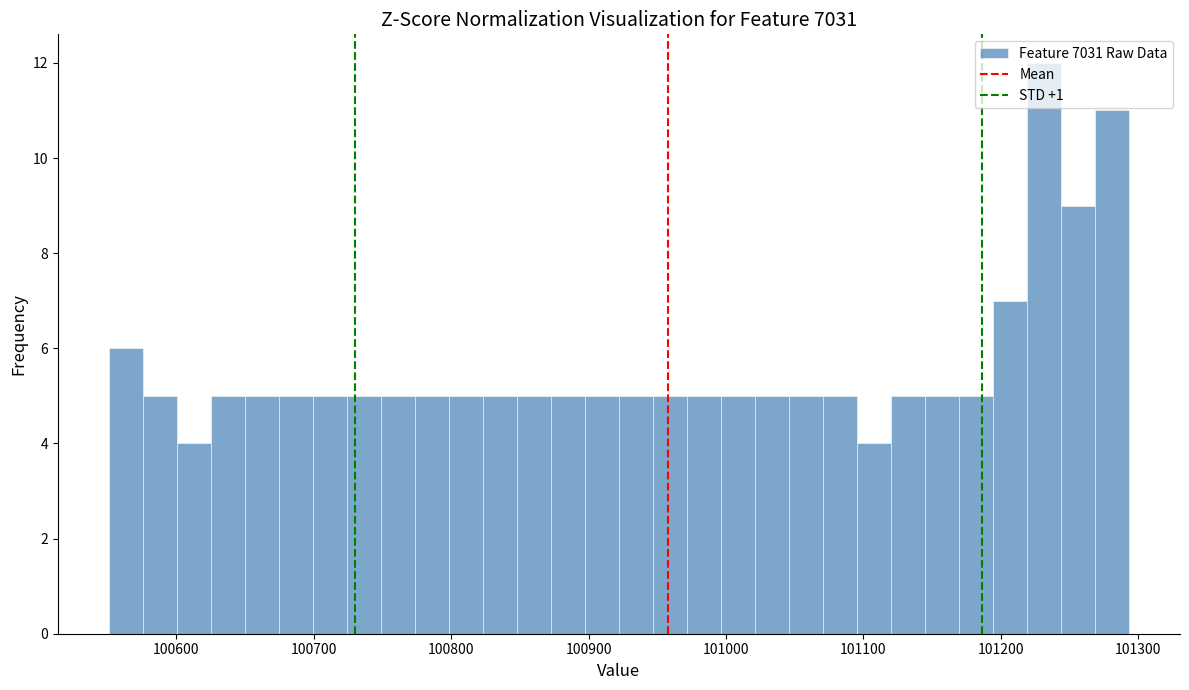

Read against the x-axis, roughly where is the centre of the tallest bar?

101230